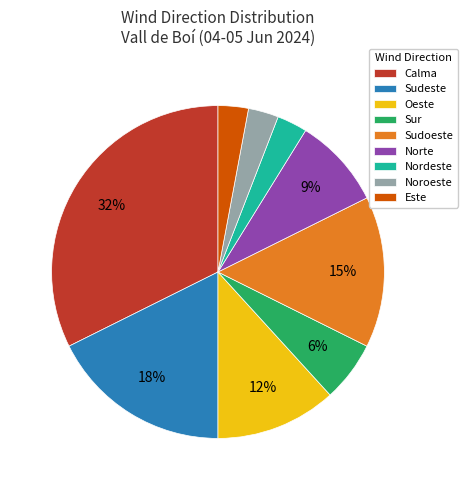

Does Noroeste account for over 50% of the chart?

No